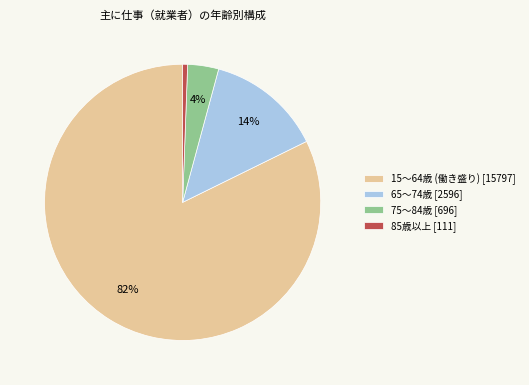

Combined, do 85歳以上 [111] and 65～74歳 [2596] account for over 50%?

No